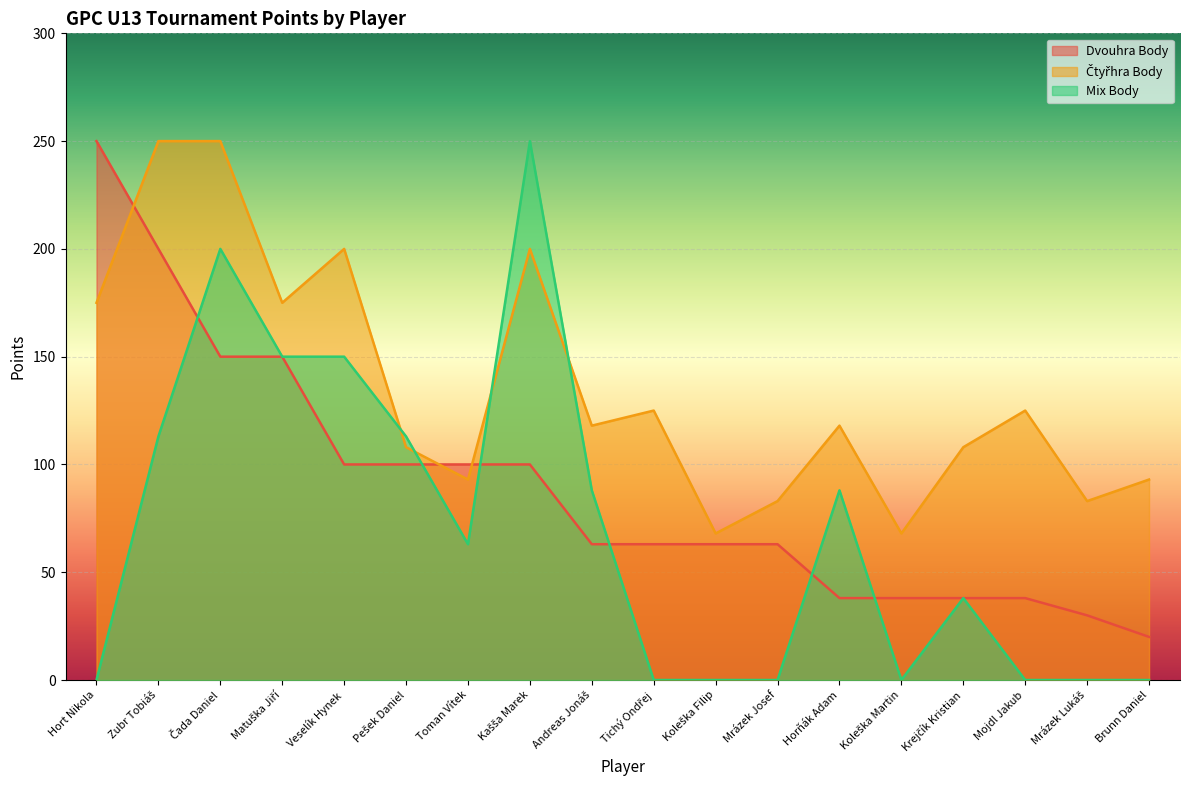

What is the difference between the highest and lowest values at Tichý Ondřej?

125